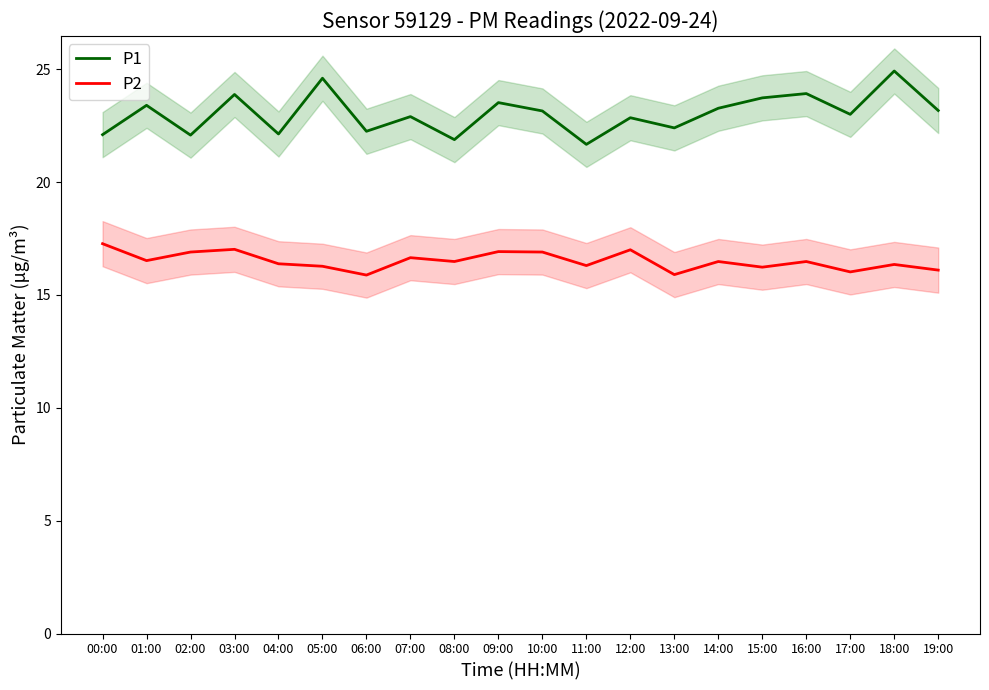

What is the sum of all P1 values?

460.8